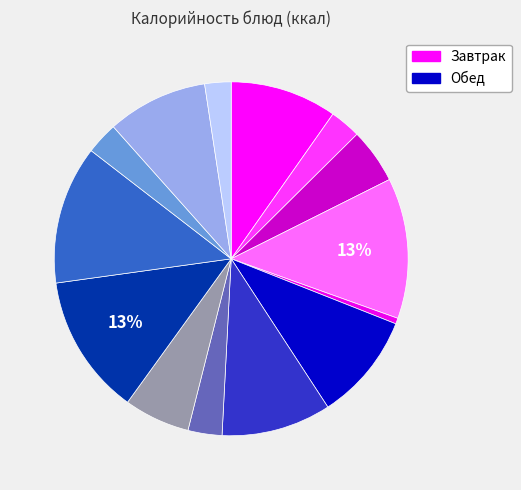

Which category has the smallest portion of the pie?

Огурец свежий